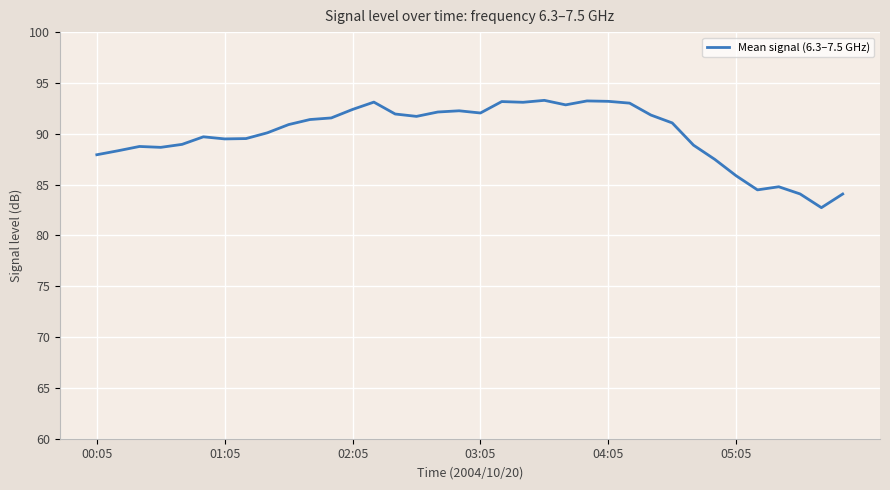

What is the maximum value shown in the chart?

93.3